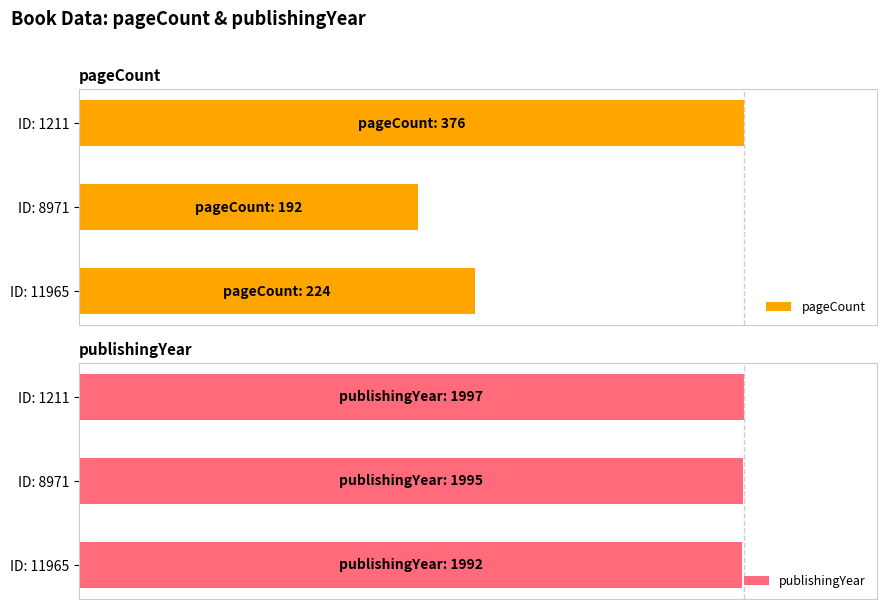

Is the value of publishingYear at ID: 11965 greater than the value of pageCount at ID: 11965?

Yes